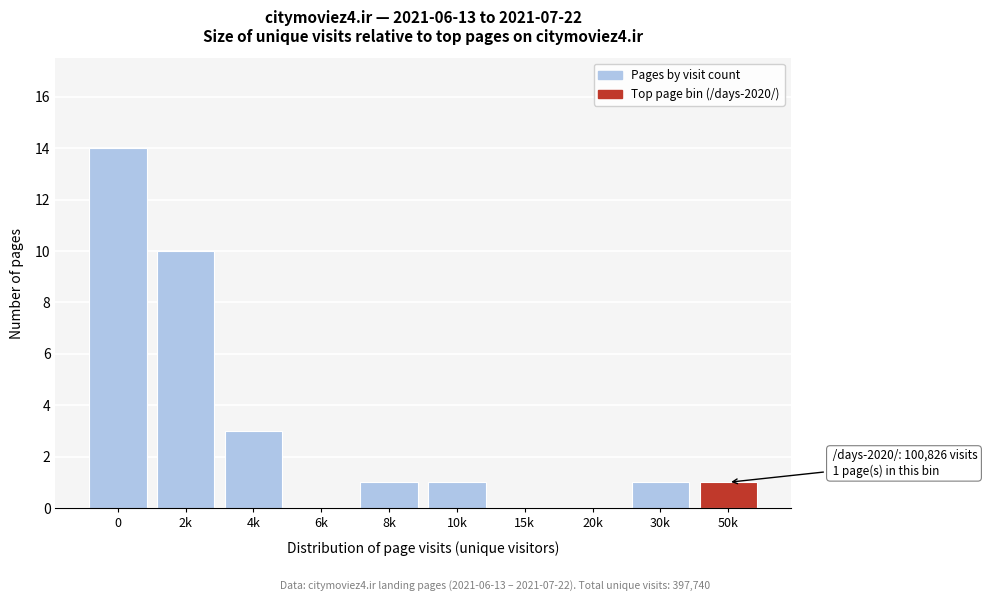

Reading left to right, list all the values displayed in this chart.

0=14	2k=10	4k=3	6k=0	8k=1	10k=1	15k=0	20k=0	30k=1	50k=1